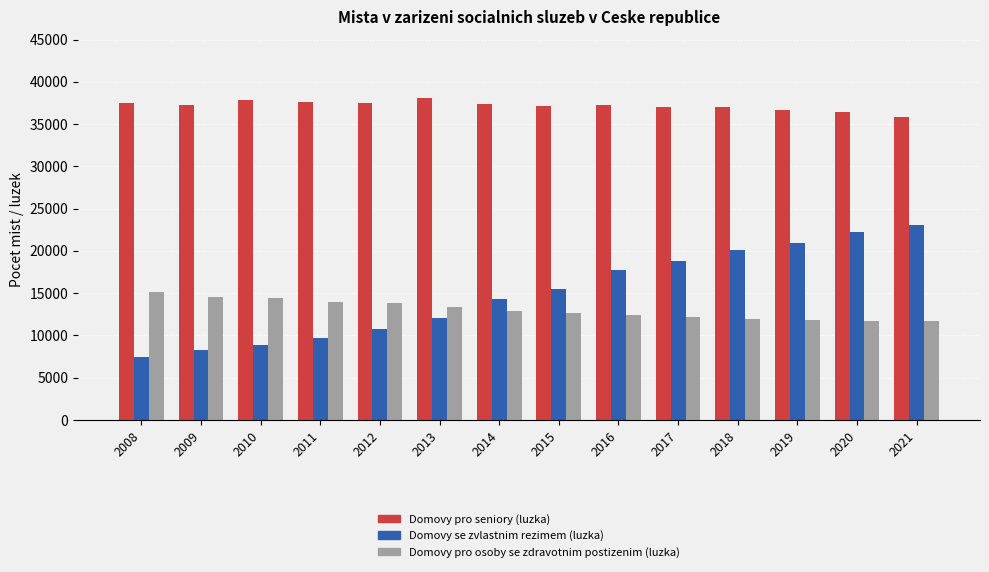

What is the approximate value of Domovy pro osoby se zdravotnim postizenim (luzka) at 2021?

11682